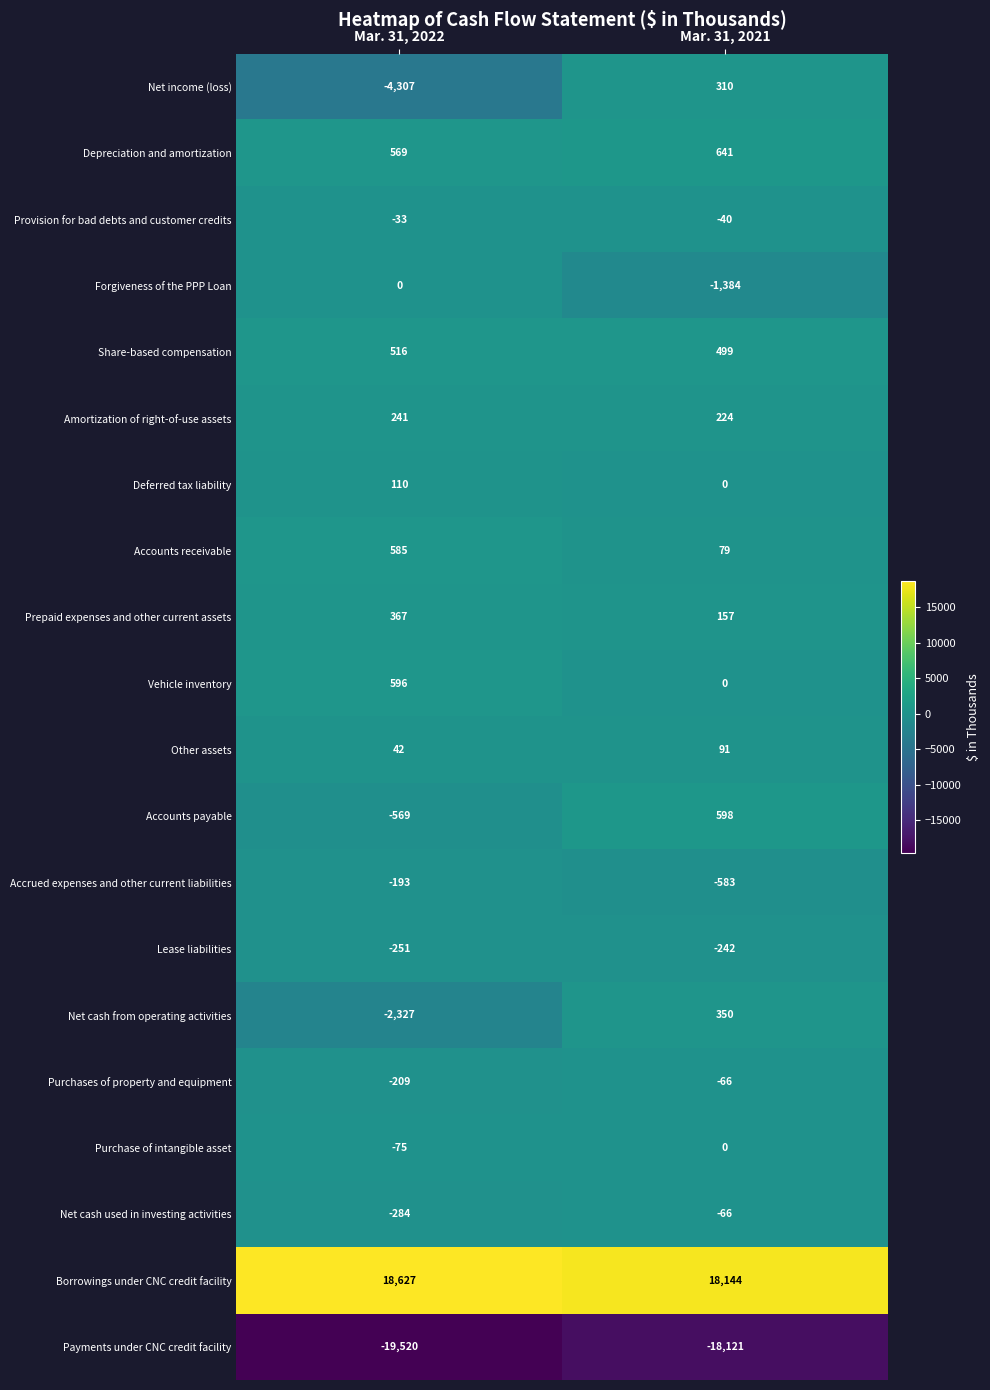

Is the value of Deferred tax liability at Mar. 31, 2021 greater than the value of Purchase of intangible asset at Mar. 31, 2022?

Yes